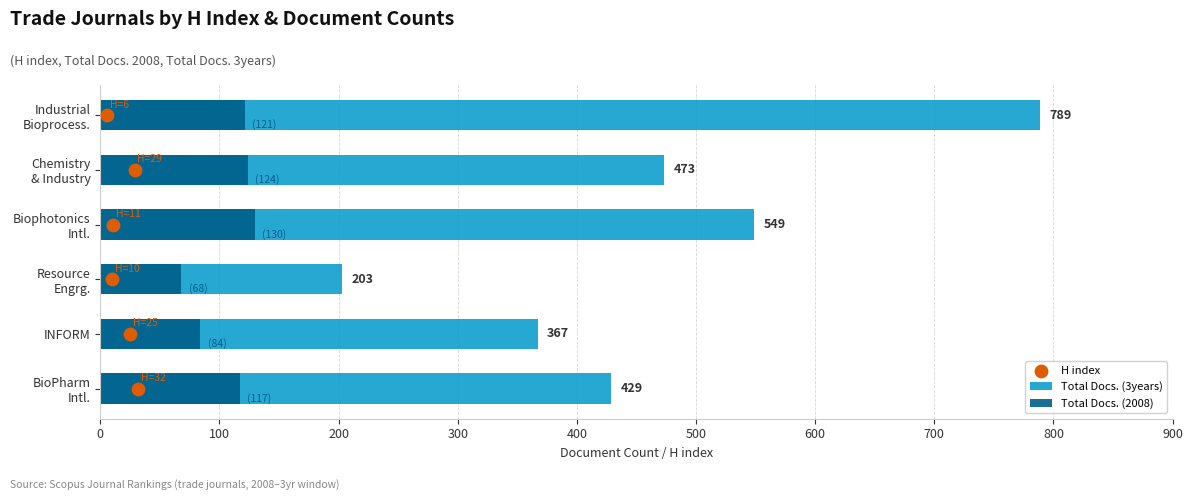

Which series has the largest total across all categories?

Total Docs. (3years)